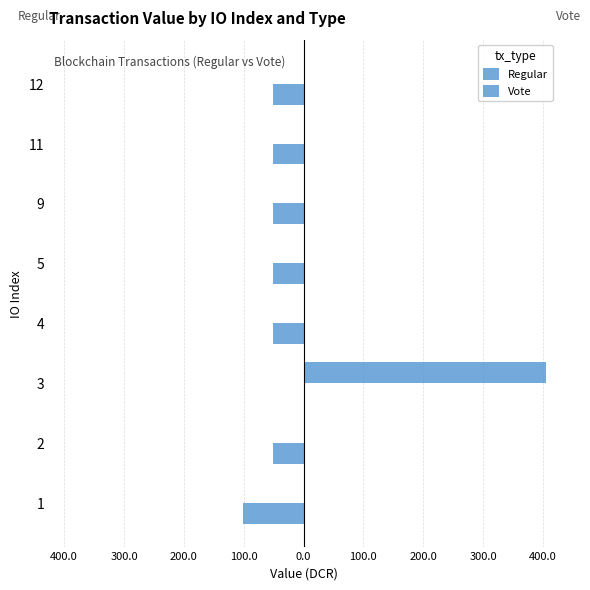

Are the bars horizontal?

Yes